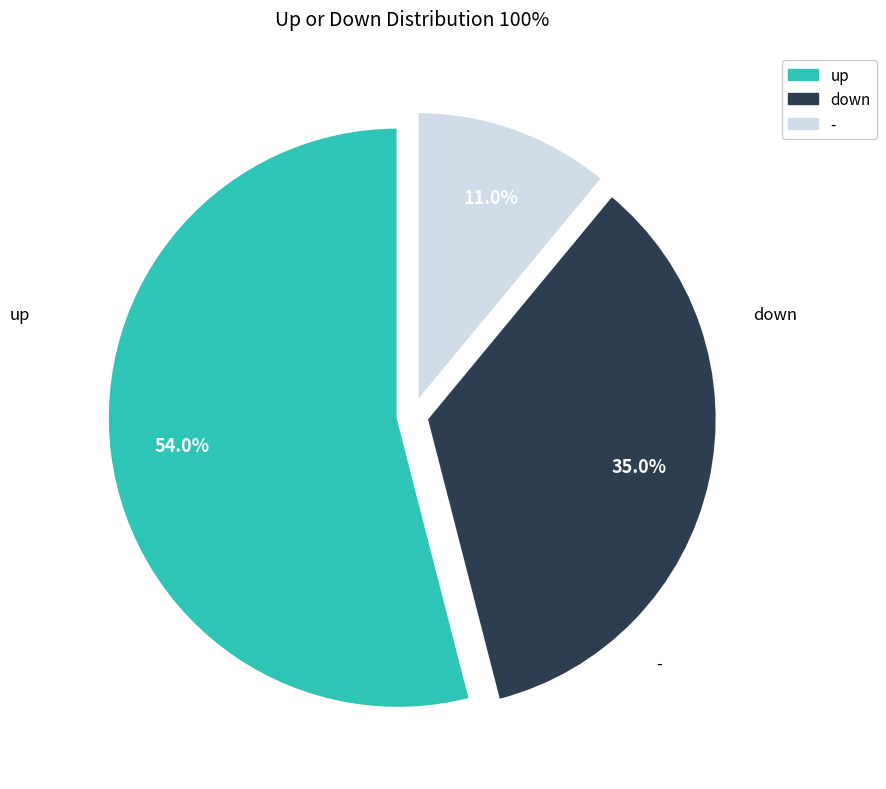

What is the change in value from down to -?

-24